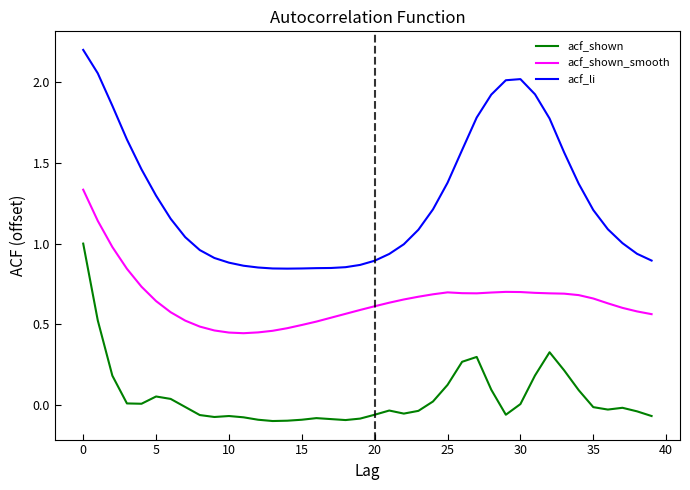

List the series in order of their overall mean, highest first.

acf_li, acf_shown_smooth, acf_shown